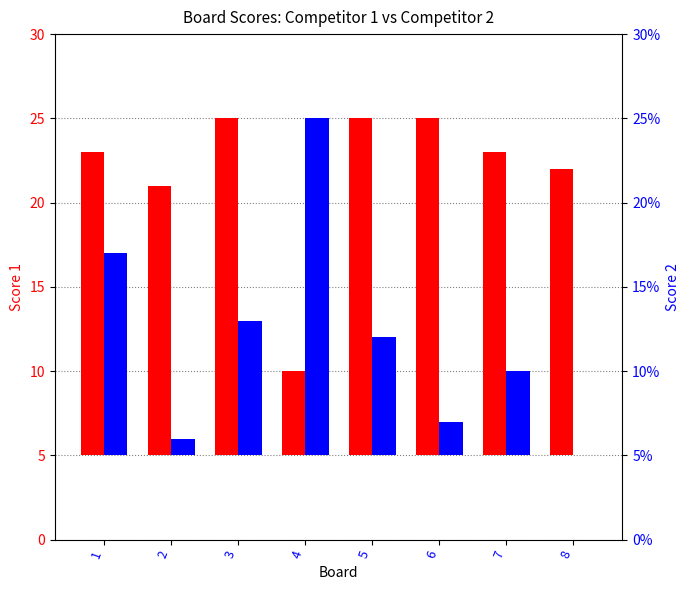

What is the difference between the maximum and minimum values in the Score 1 series?

15